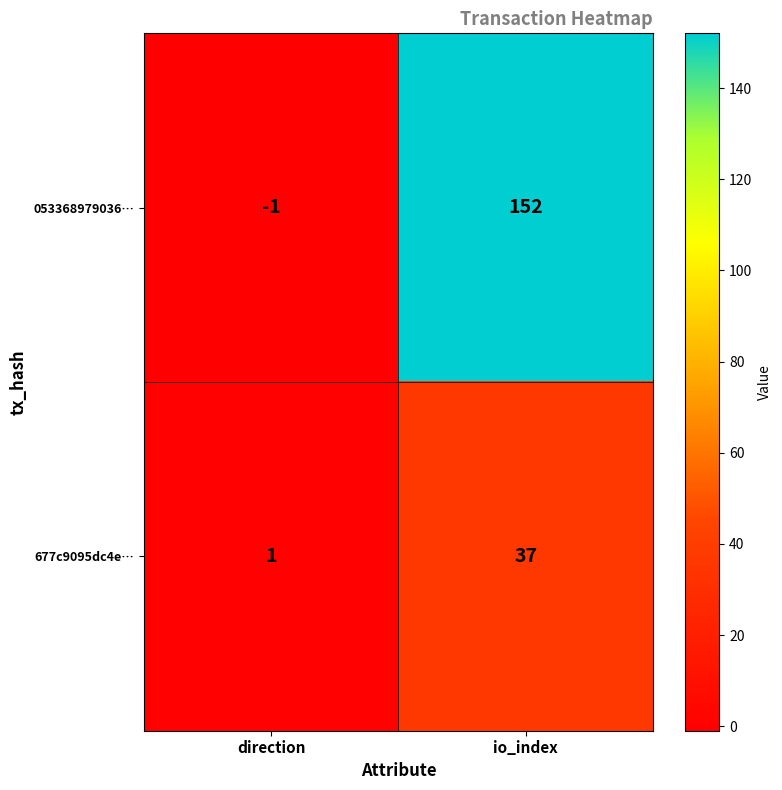

Reading left to right, what are all the values shown in this chart?

053368979036…: -1	152
677c9095dc4e…: 1	37